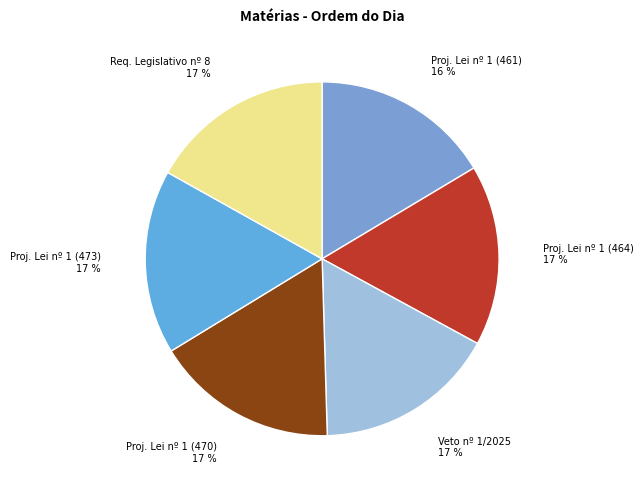

True or false: Req. Legislativo nº 8 accounts for 4% of the total.

False